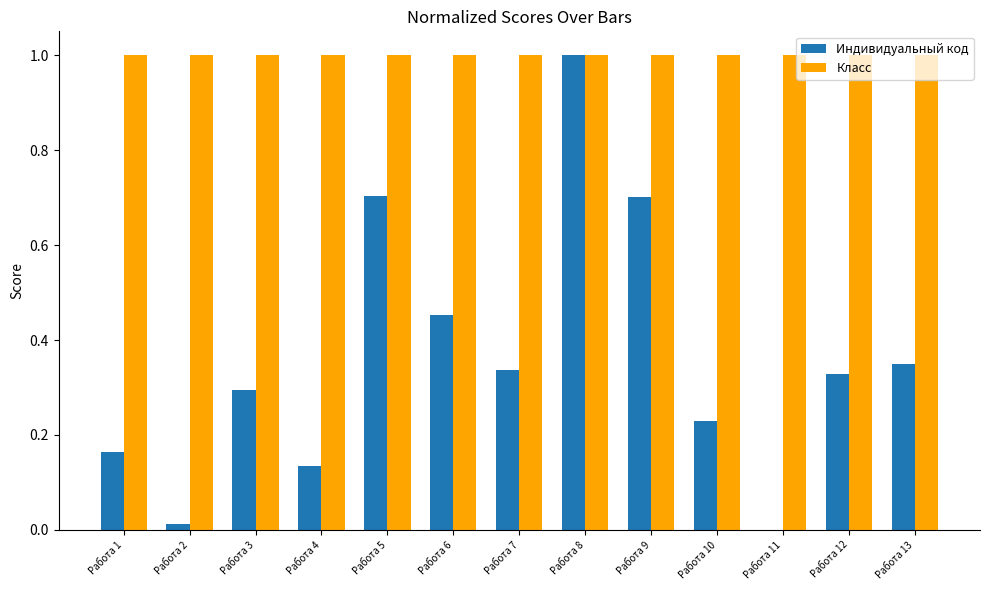

Which series changed the most between Работа 5 and Работа 8?

Индивидуальный код